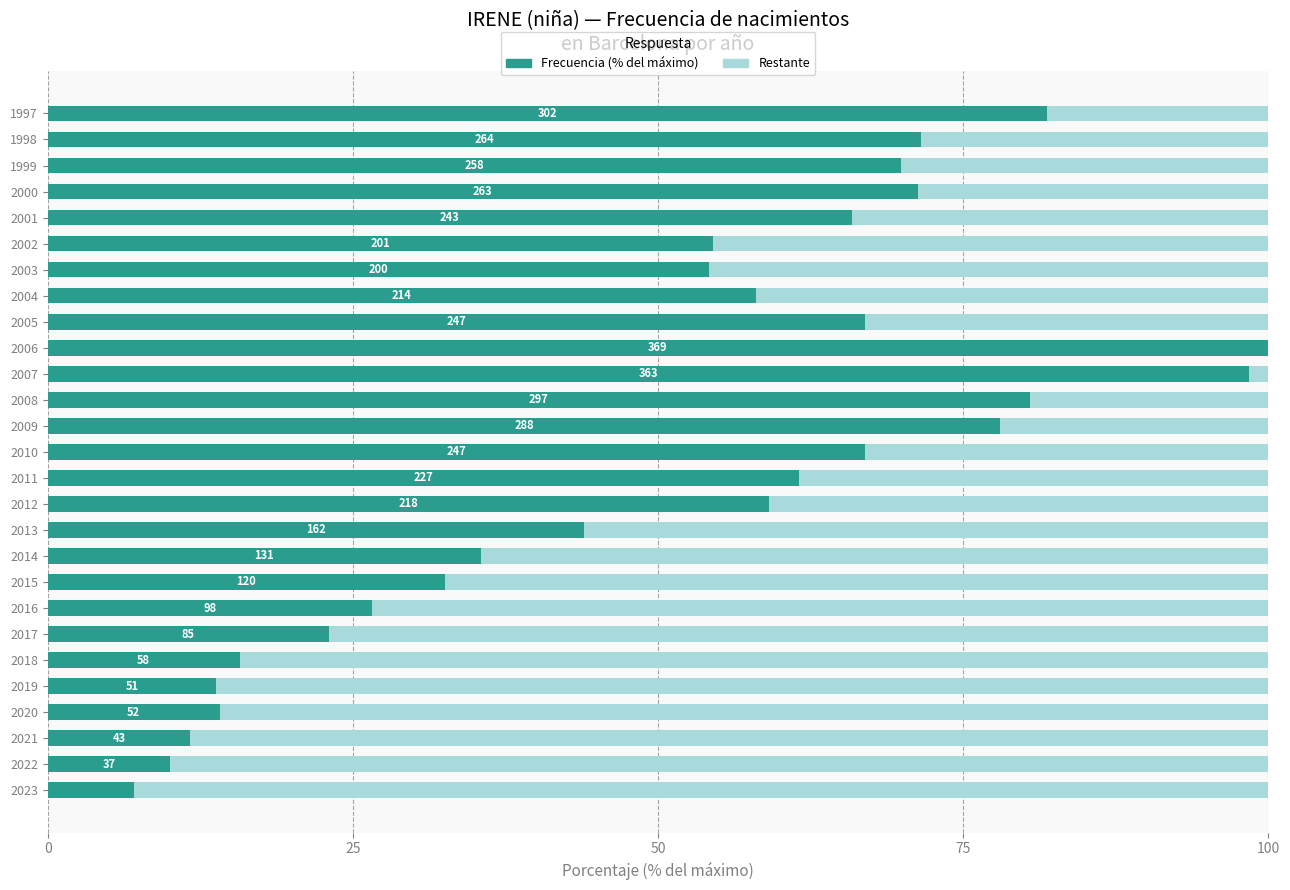

What is the total value across all series at 2010?

100.0